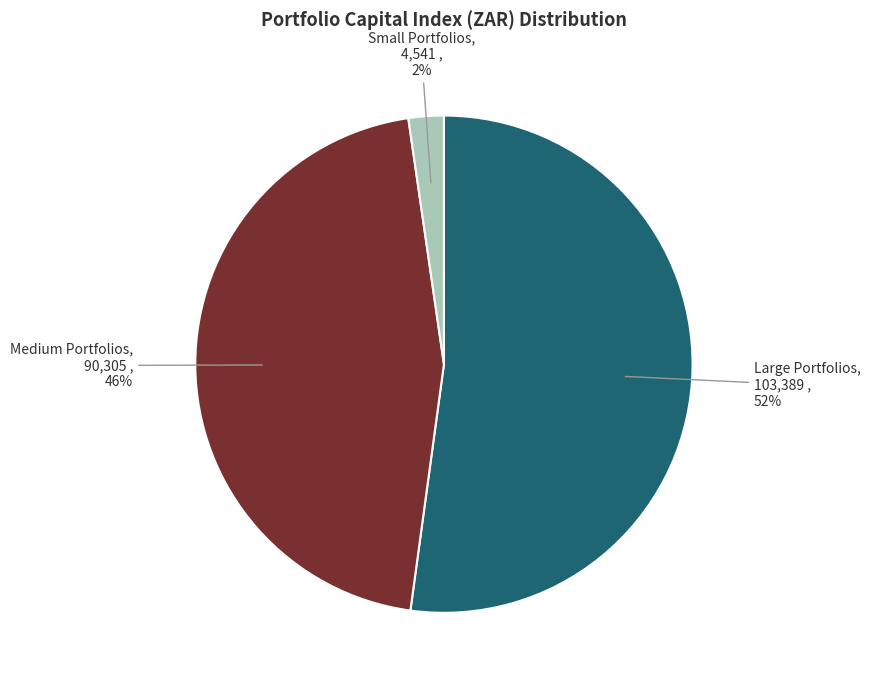

Which category has the smallest portion of the pie?

Small Portfolios